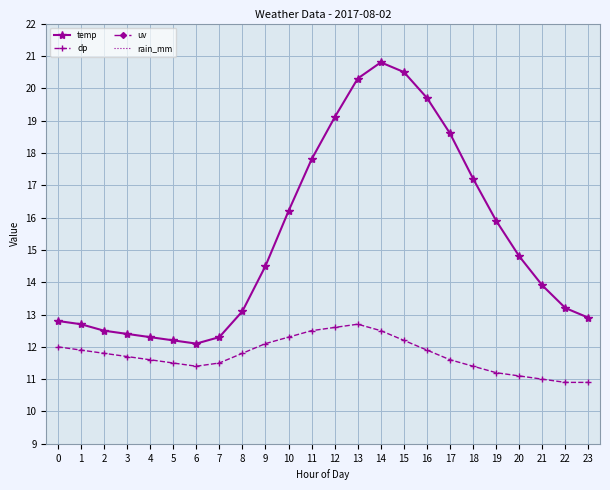

What is the minimum value for dp?

10.9